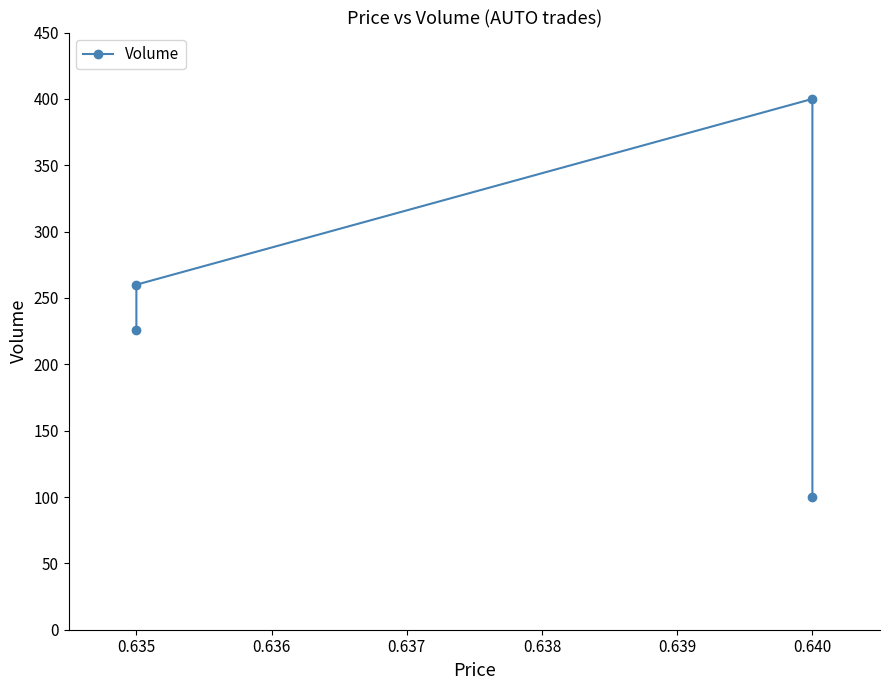

Reading left to right, list all the values displayed in this chart.

226	260	400	100